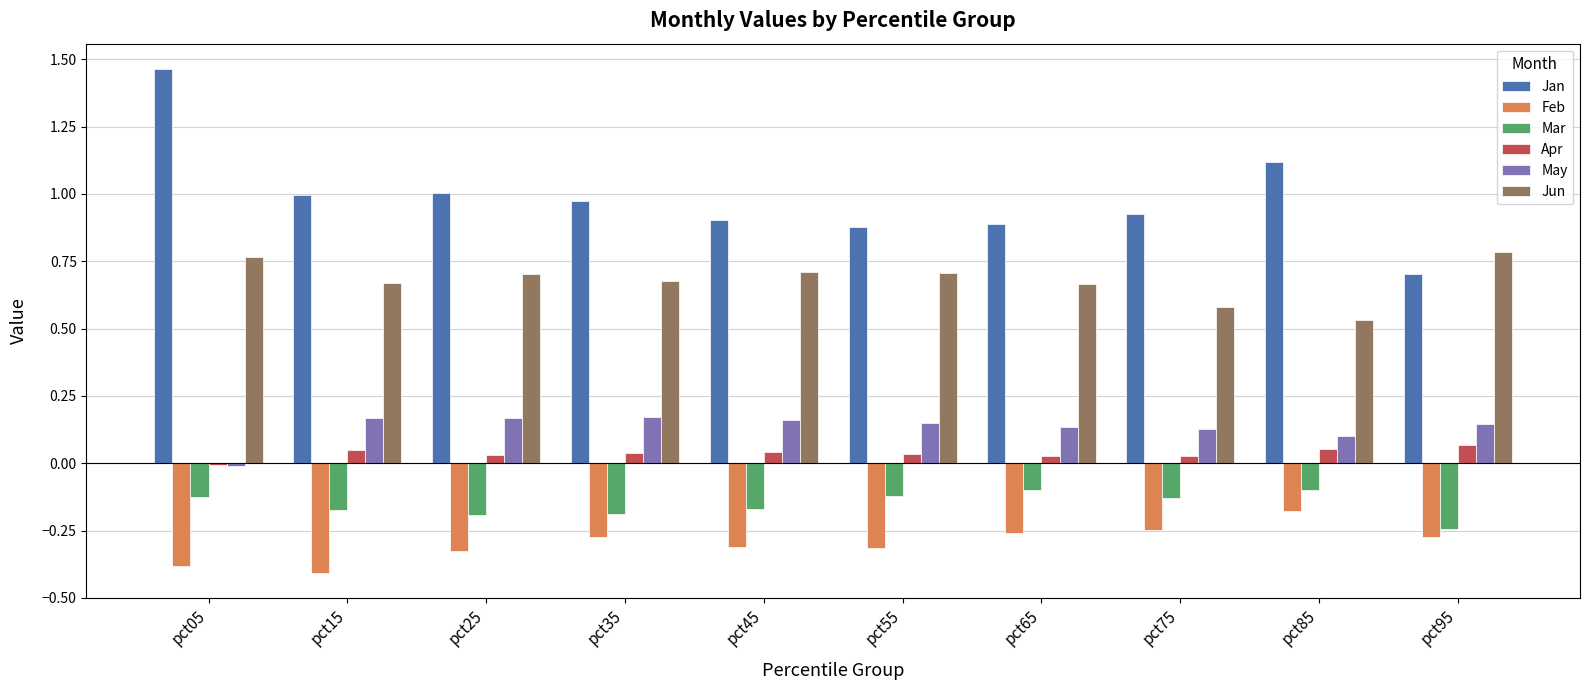

The Jun series shows 0.3 at pct75. True or false?

False